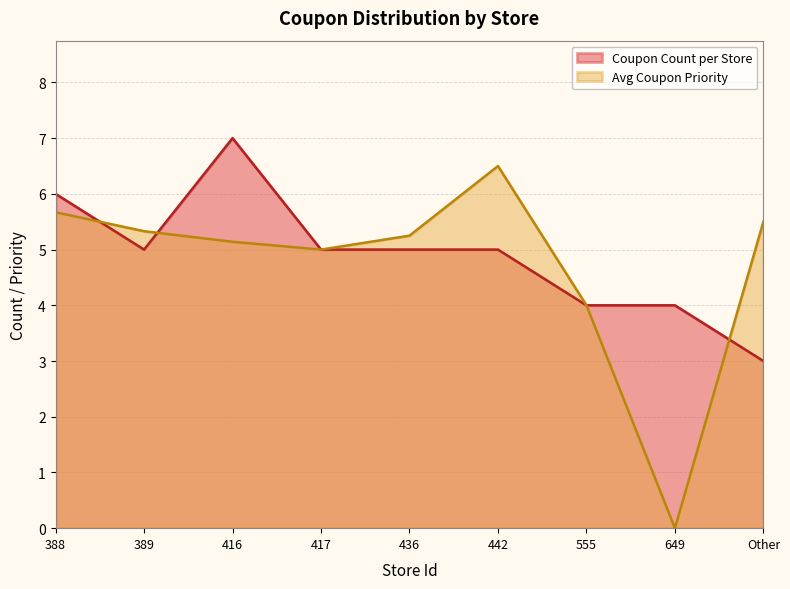

Reading right to left, what are all the values shown in this chart?

Coupon Count per Store: Other=3.0	649=4.0	555=4.0	442=5.0	436=5.0	417=5.0	416=7.0	389=5.0	388=6.0
Avg Coupon Priority: Other=5.5	649=0.0	555=4.0	442=6.5	436=5.2	417=5.0	416=5.1	389=5.3	388=5.7